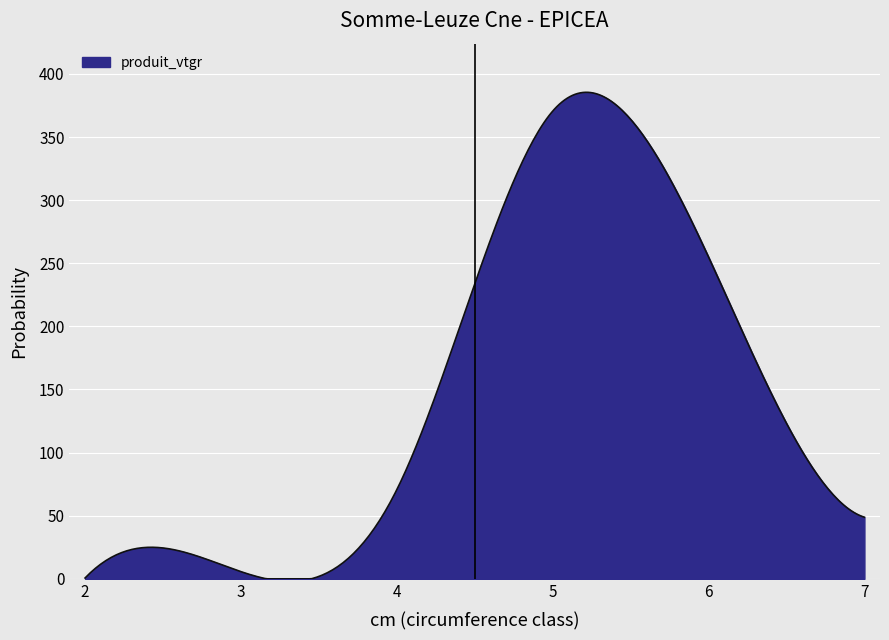

What is the greatest value displayed?

385.4